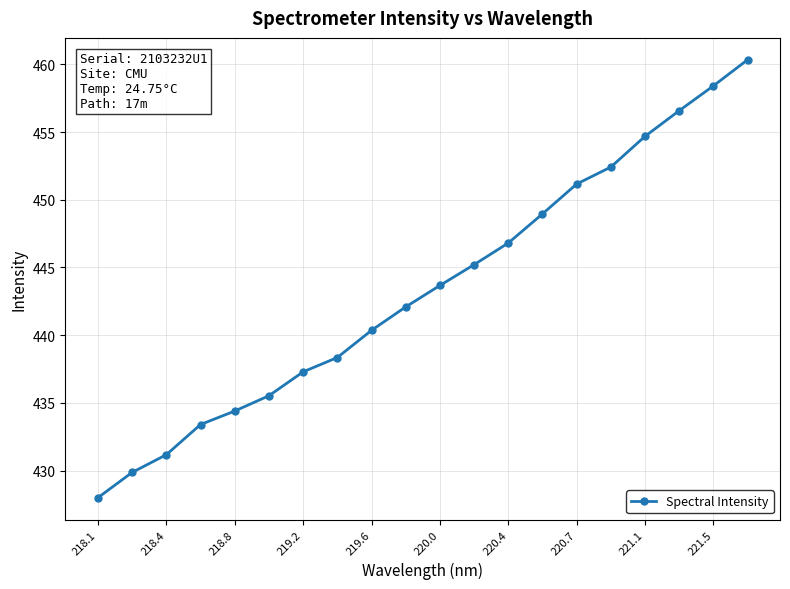

What is the difference between the second highest and second lowest values?

28.6